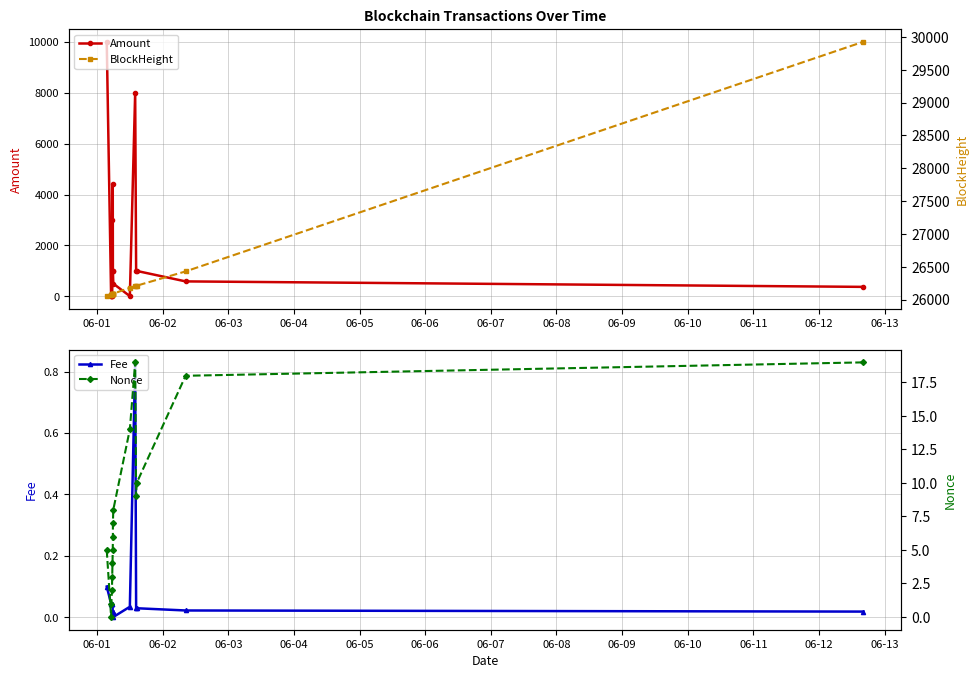

Does the chart display data point markers on the line(s)?

Yes